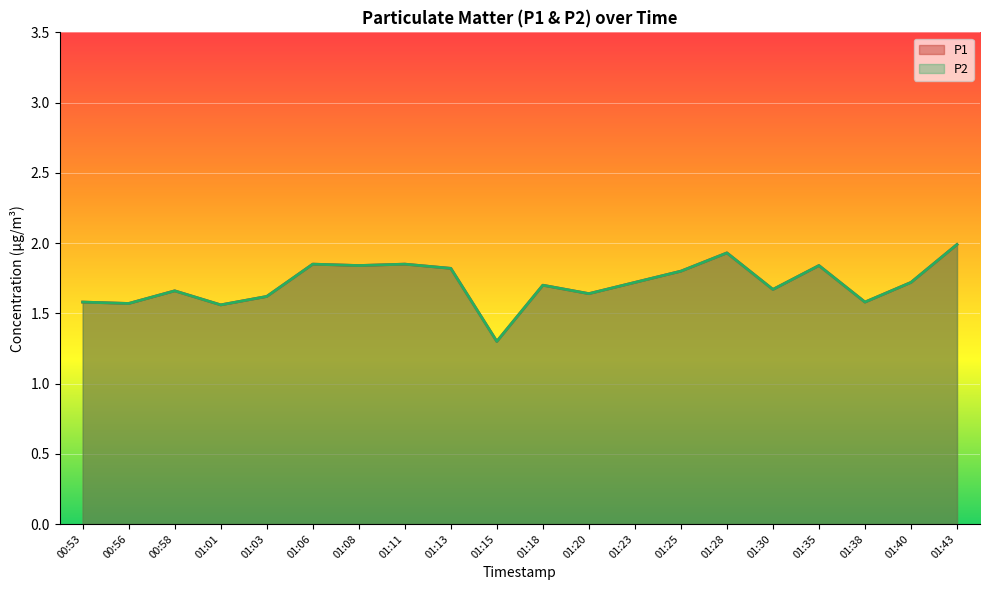

Between 01:20 and 01:38, which series saw the biggest shift?

P1